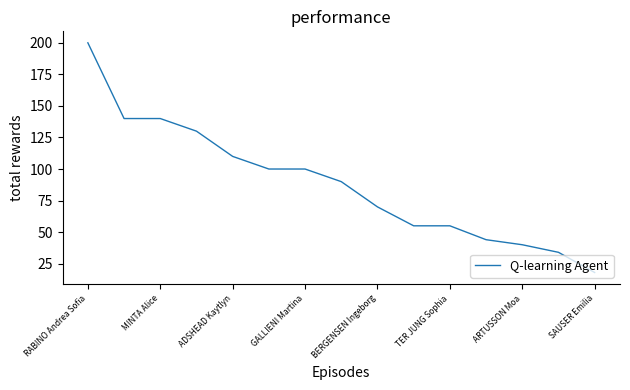

What is the greatest value displayed?

200